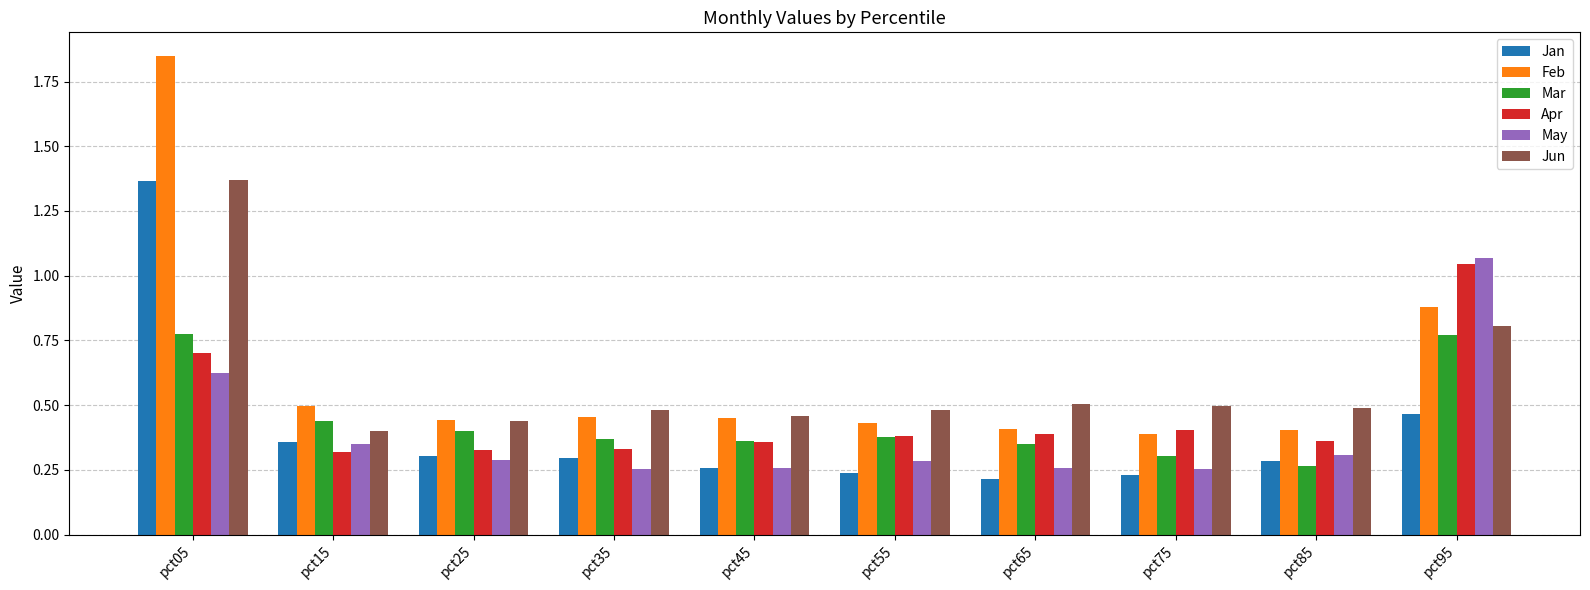

Does the chart contain stacked bars?

No